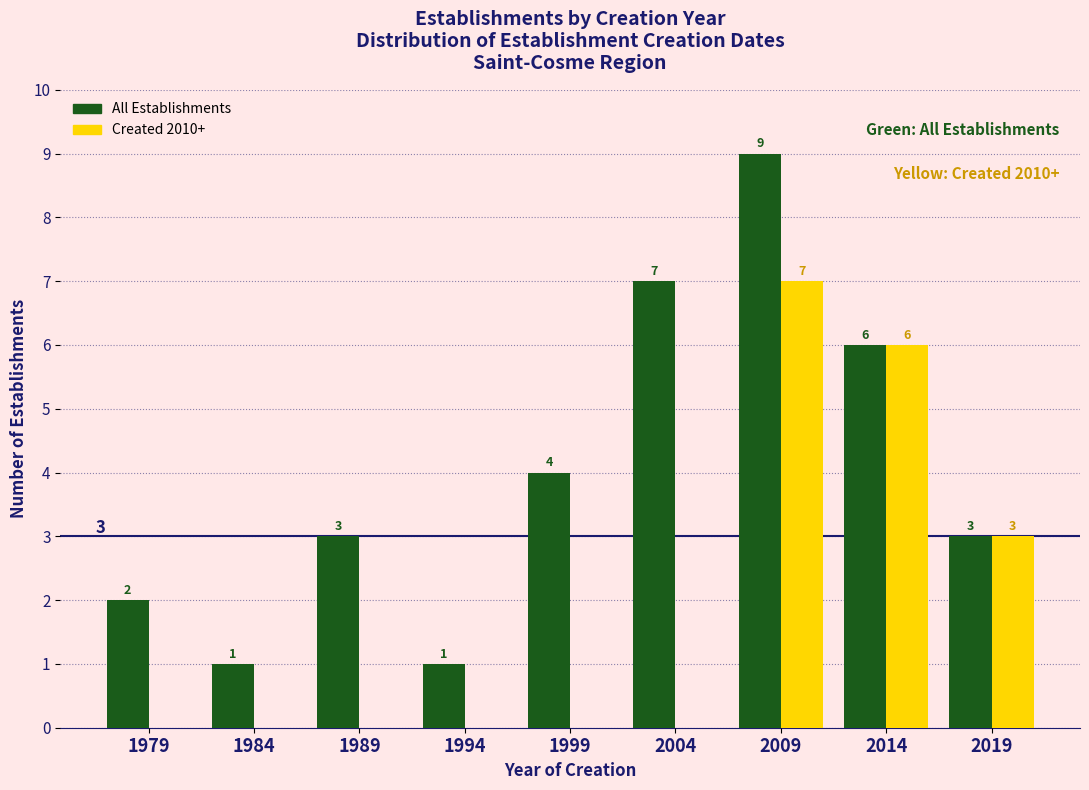

Reading left to right, list all the values displayed in this chart.

All Establishments: 1979=2	1984=1	1989=3	1994=1	1999=4	2004=7	2009=9	2014=6	2019=3
Created 2010+: 1979=0	1984=0	1989=0	1994=0	1999=0	2004=0	2009=7	2014=6	2019=3